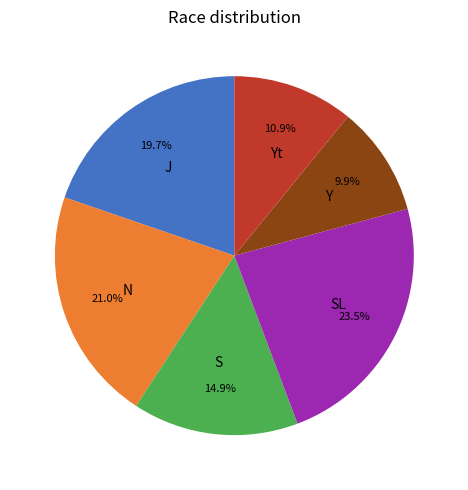

Is there any slice that represents more than half of the pie?

No